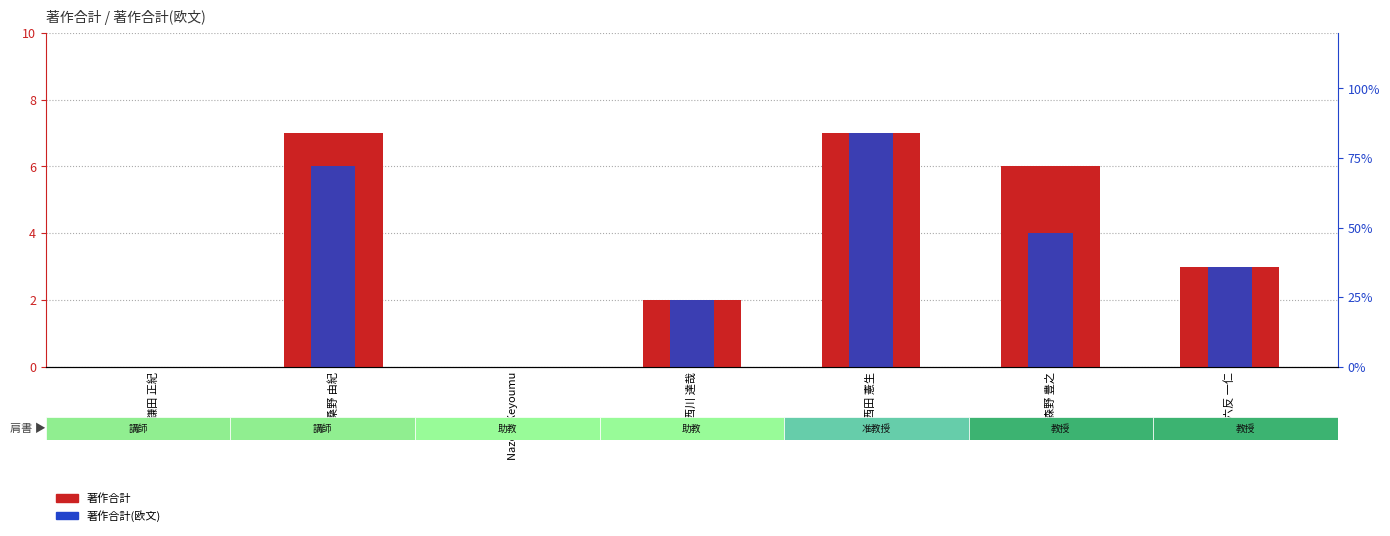

At which label does 著作合計 first exceed 3?

桑野 由紀